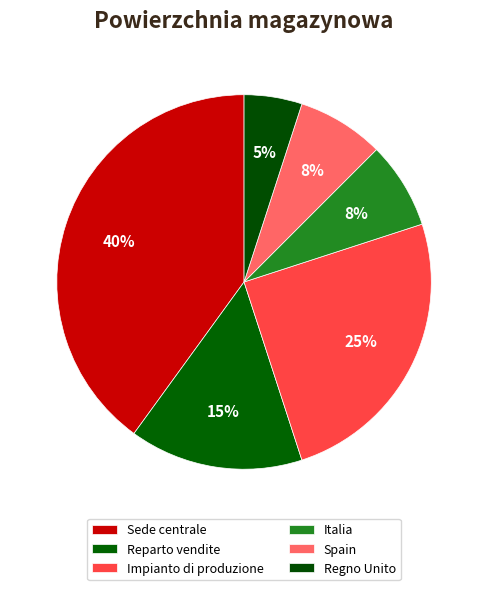

Count the number of slices in the pie.

6